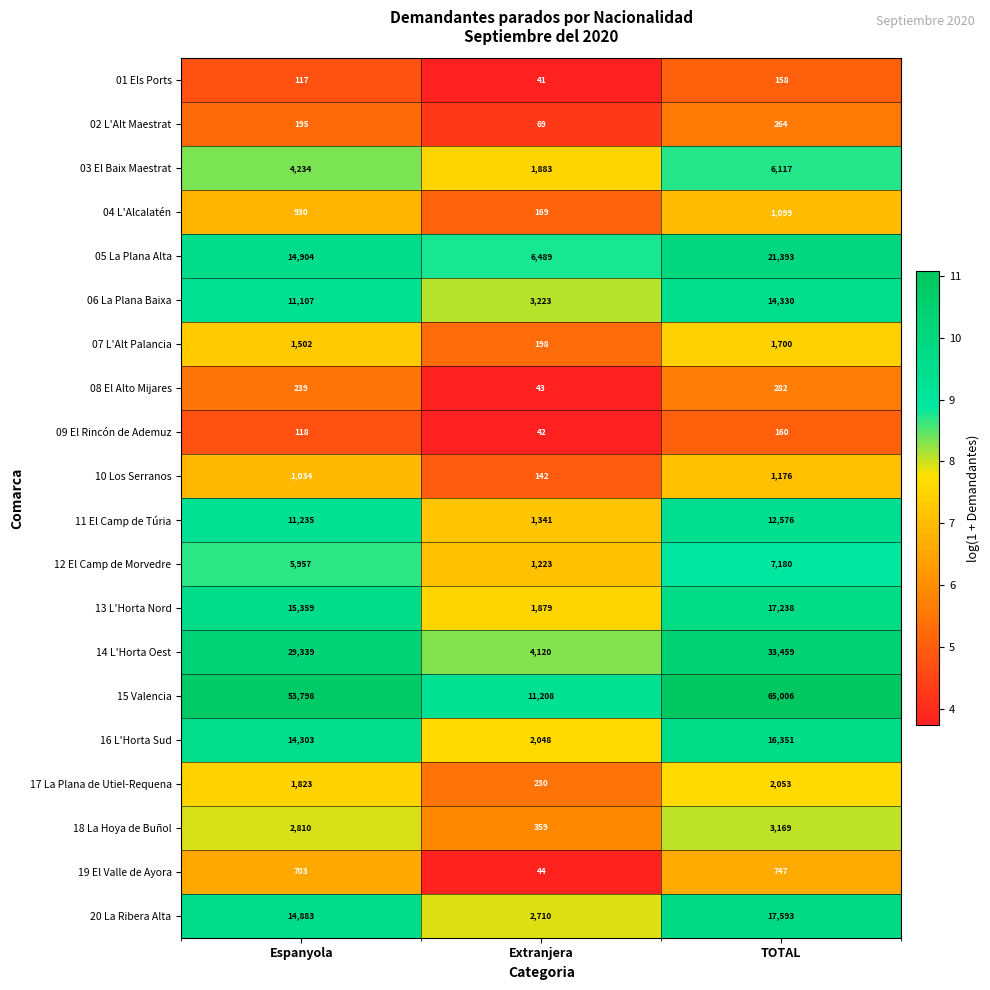

What is the minimum value for 18 La Hoya de Buñol?

359